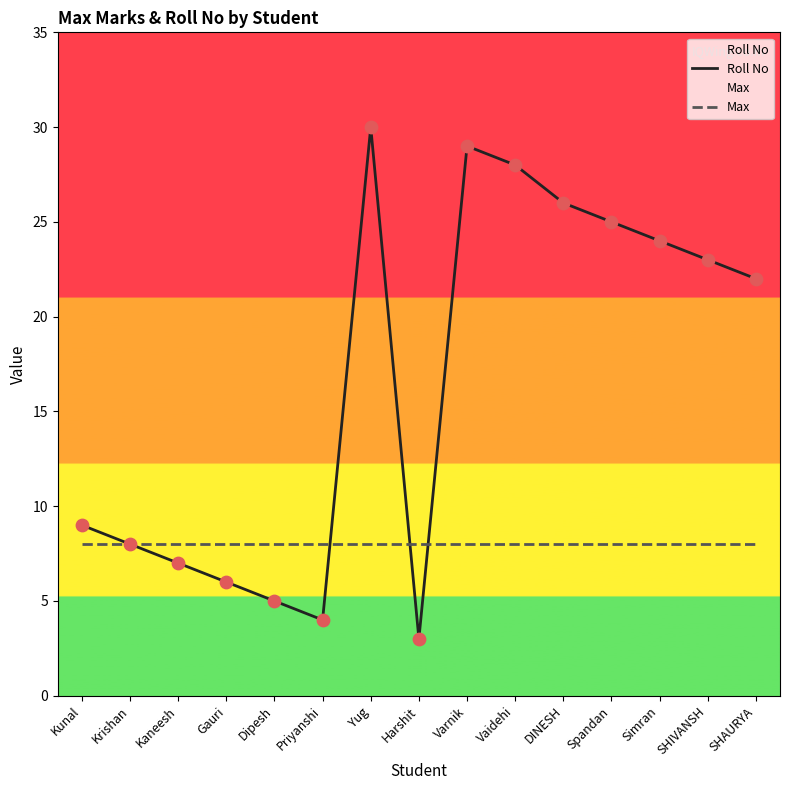

Which series has the largest total across all categories?

Roll No